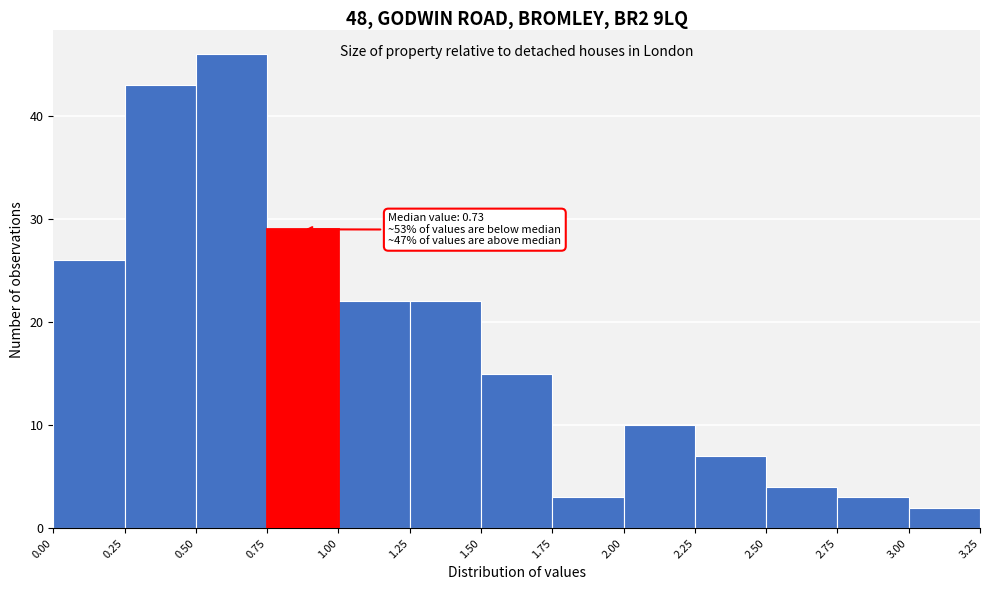

Over which range of the x-axis is the bar tallest?

0.50 to 0.75